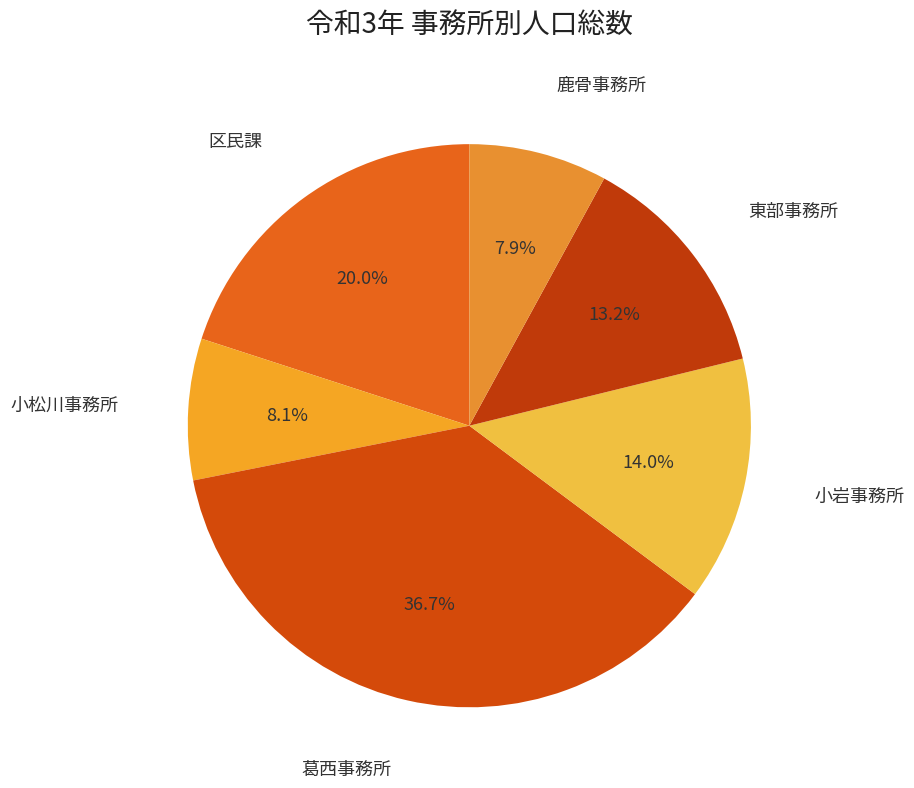

How many segments does this pie chart have?

6